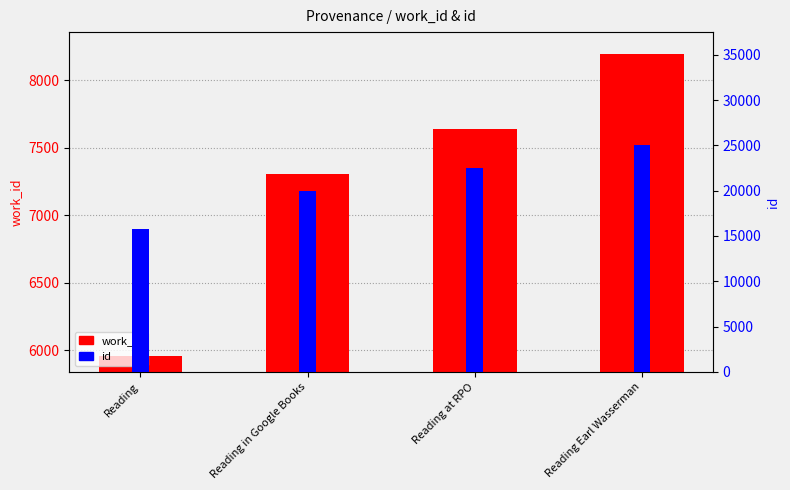

True or false: work_id has a value of 7639 at Reading at RPO.

True